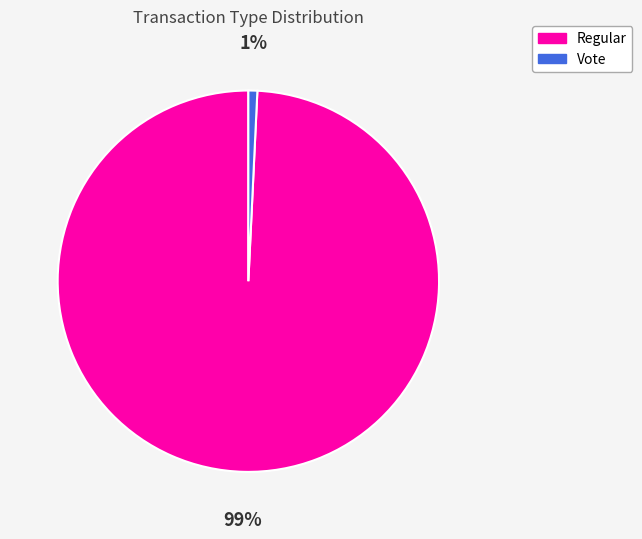

Which slice represents more than half of the pie?

Regular